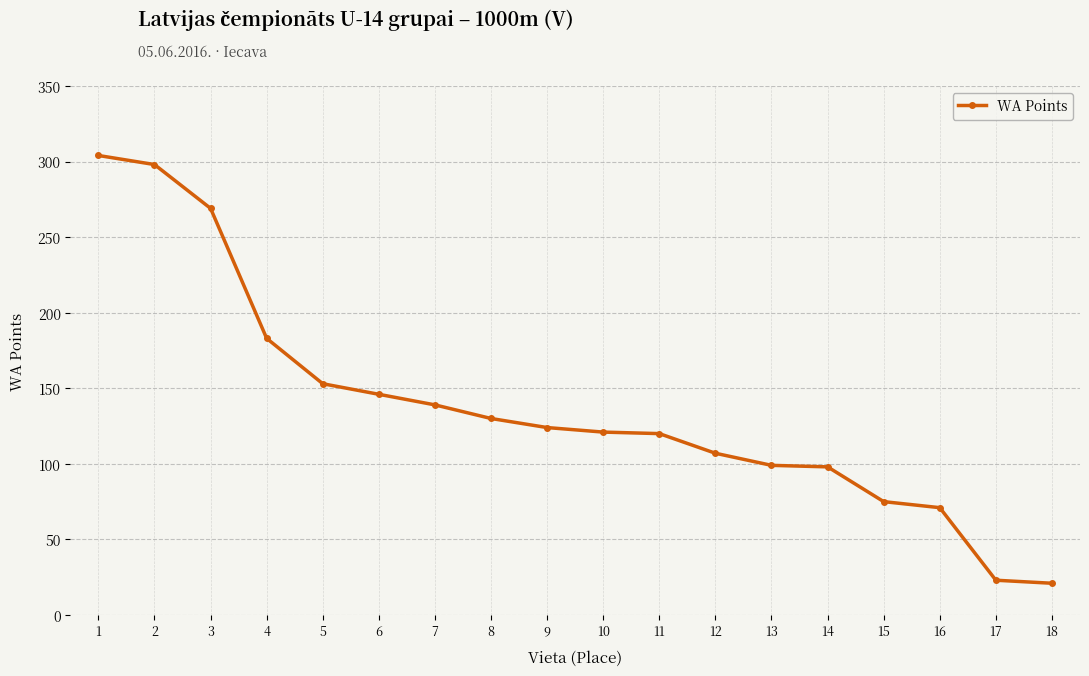

What is the minimum value shown in the chart?

21